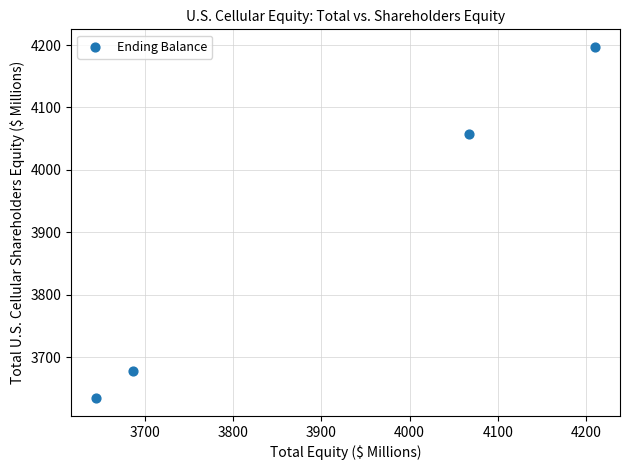

What is the average X value?

3902